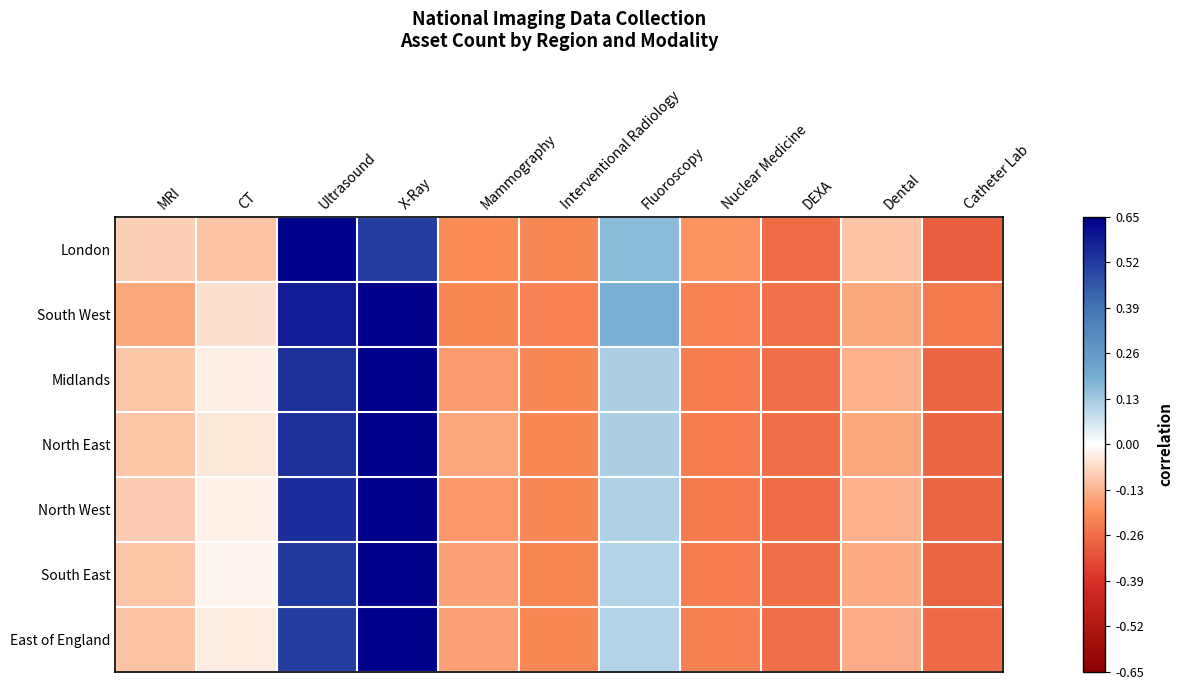

How many series are shown in this chart?

7